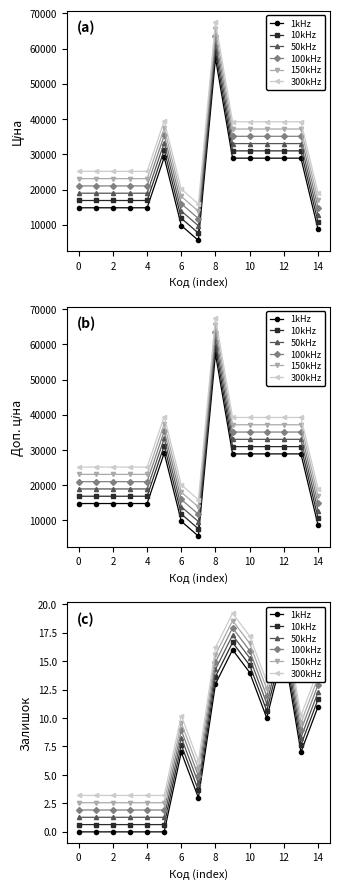

What is the label of the 2nd point from the right?

13